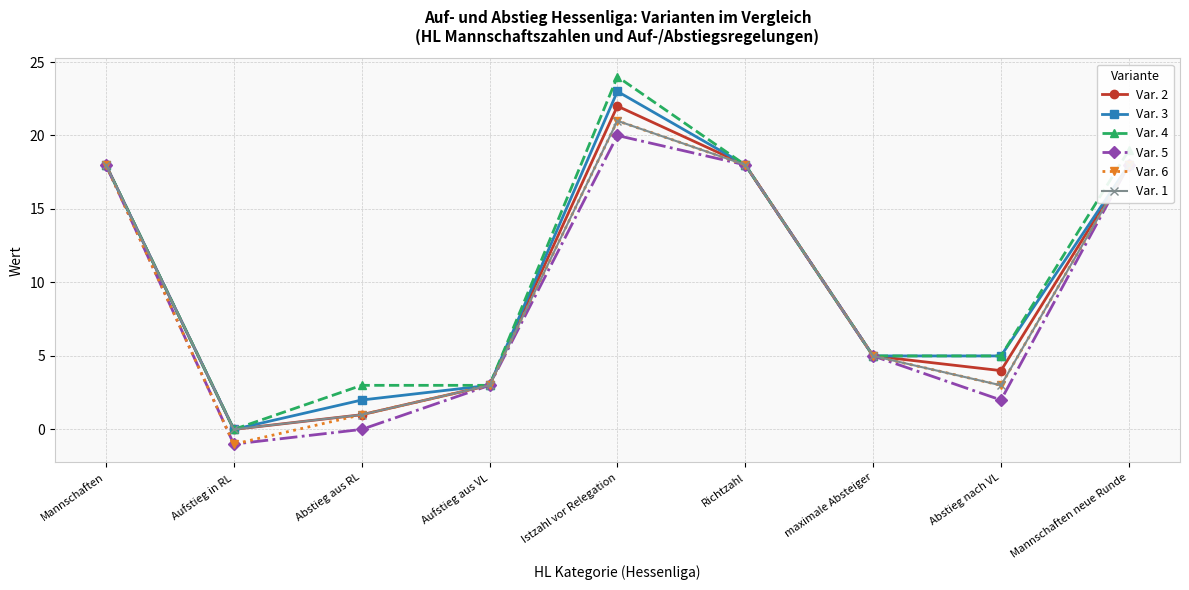

Which series changed the most between Istzahl vor Relegation and Richtzahl?

Var. 4